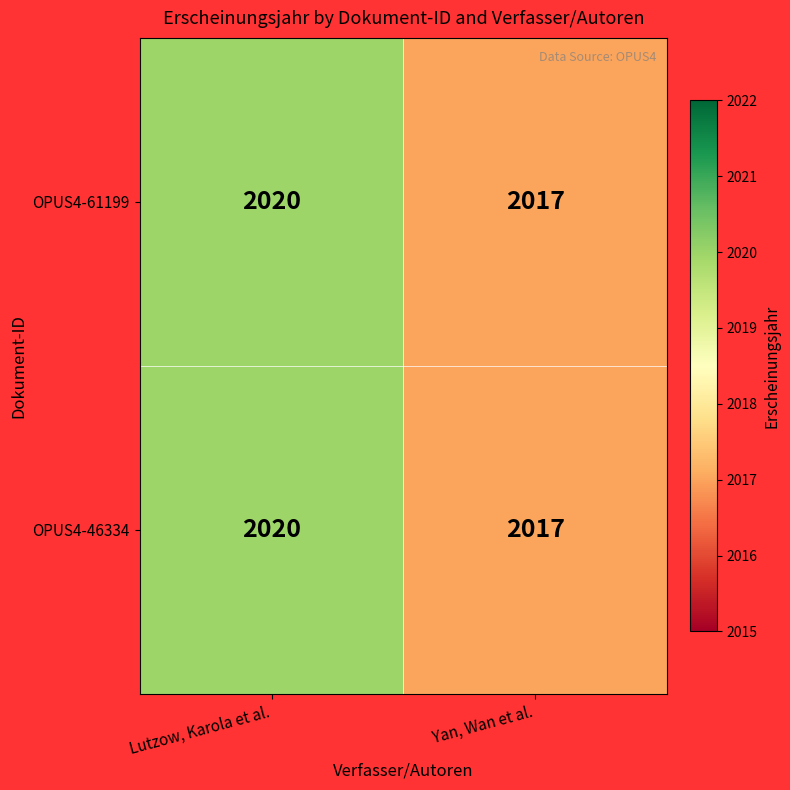

What is the greatest value displayed?

2020